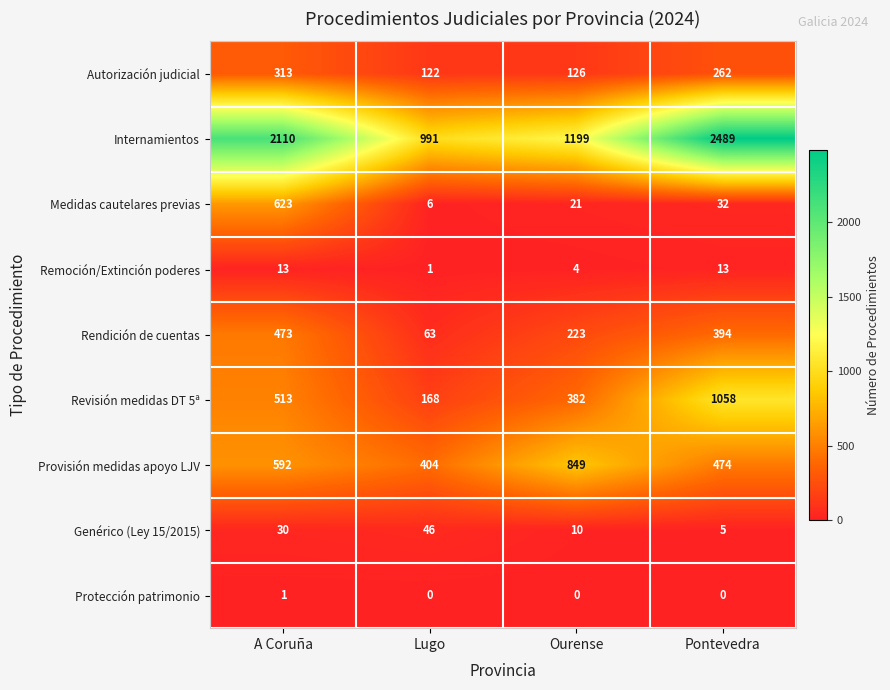

What is the sum of all Rendición de cuentas values?

1153